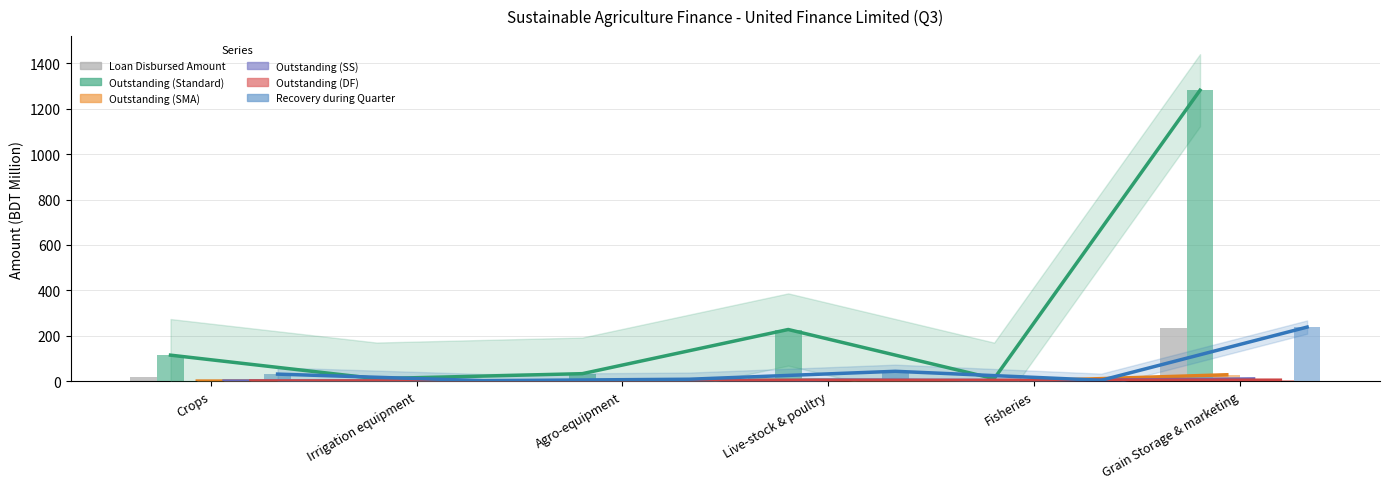

Is it true that Outstanding (SMA) equals 0.0 at Irrigation equipment?

True